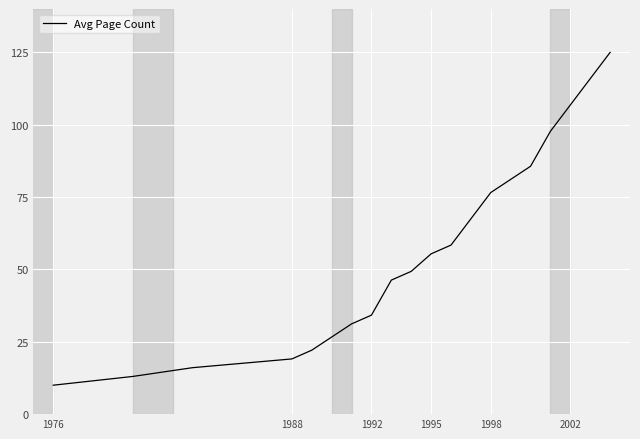

How many lines are shown in the chart?

1